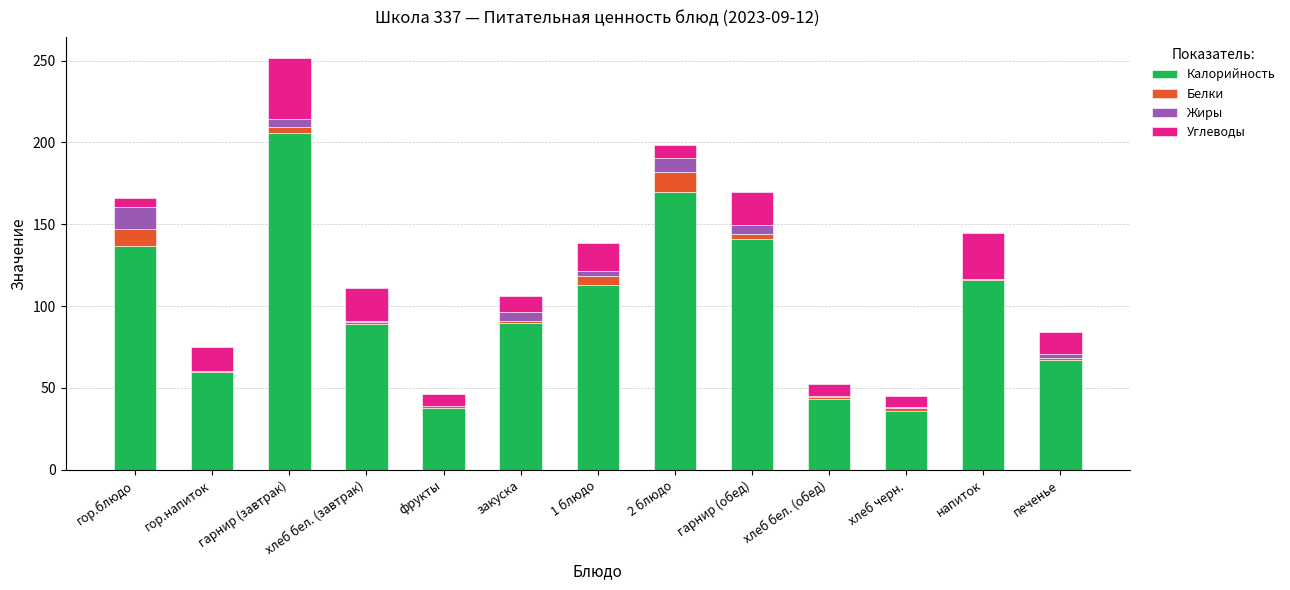

At which category is the sum across all series the highest?

гарнир (завтрак)